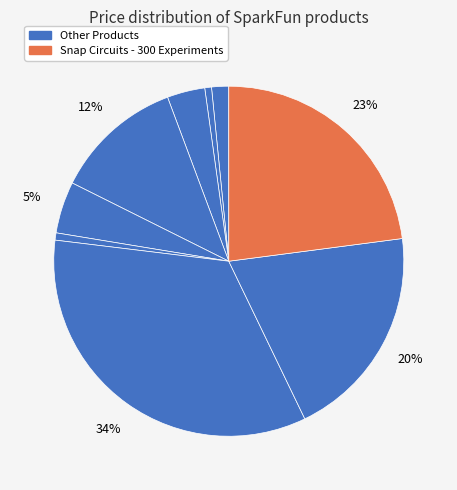

How many segments does this pie chart have?

9